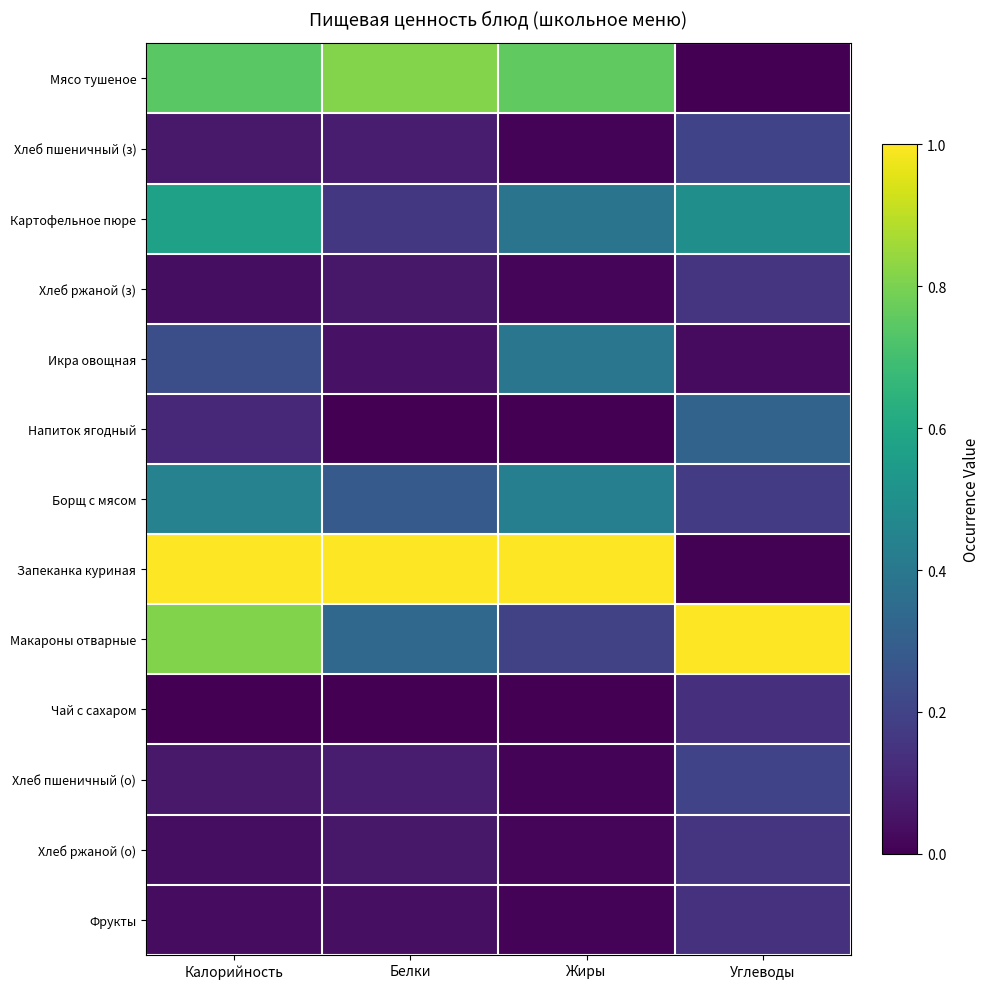

Reading left to right, extract all data points from this chart.

Мясо тушеное: Калорийность=0.7	Белки=0.8	Жиры=0.8	Углеводы=0.0
Хлеб пшеничный (з): Калорийность=0.1	Белки=0.1	Жиры=0.0	Углеводы=0.2
Картофельное пюре: Калорийность=0.6	Белки=0.2	Жиры=0.4	Углеводы=0.5
Хлеб ржаной (з): Калорийность=0.0	Белки=0.1	Жиры=0.0	Углеводы=0.2
Икра овощная: Калорийность=0.2	Белки=0.1	Жиры=0.4	Углеводы=0.0
Напиток ягодный: Калорийность=0.1	Белки=0.0	Жиры=0.0	Углеводы=0.3
Борщ с мясом: Калорийность=0.4	Белки=0.3	Жиры=0.4	Углеводы=0.2
Запеканка куриная: Калорийность=1.0	Белки=1.0	Жиры=1.0	Углеводы=0.0
Макароны отварные: Калорийность=0.8	Белки=0.3	Жиры=0.2	Углеводы=1.0
Чай с сахаром: Калорийность=0.0	Белки=0.0	Жиры=0.0	Углеводы=0.1
Хлеб пшеничный (о): Калорийность=0.1	Белки=0.1	Жиры=0.0	Углеводы=0.2
Хлеб ржаной (о): Калорийность=0.0	Белки=0.1	Жиры=0.0	Углеводы=0.2
Фрукты: Калорийность=0.0	Белки=0.0	Жиры=0.0	Углеводы=0.1